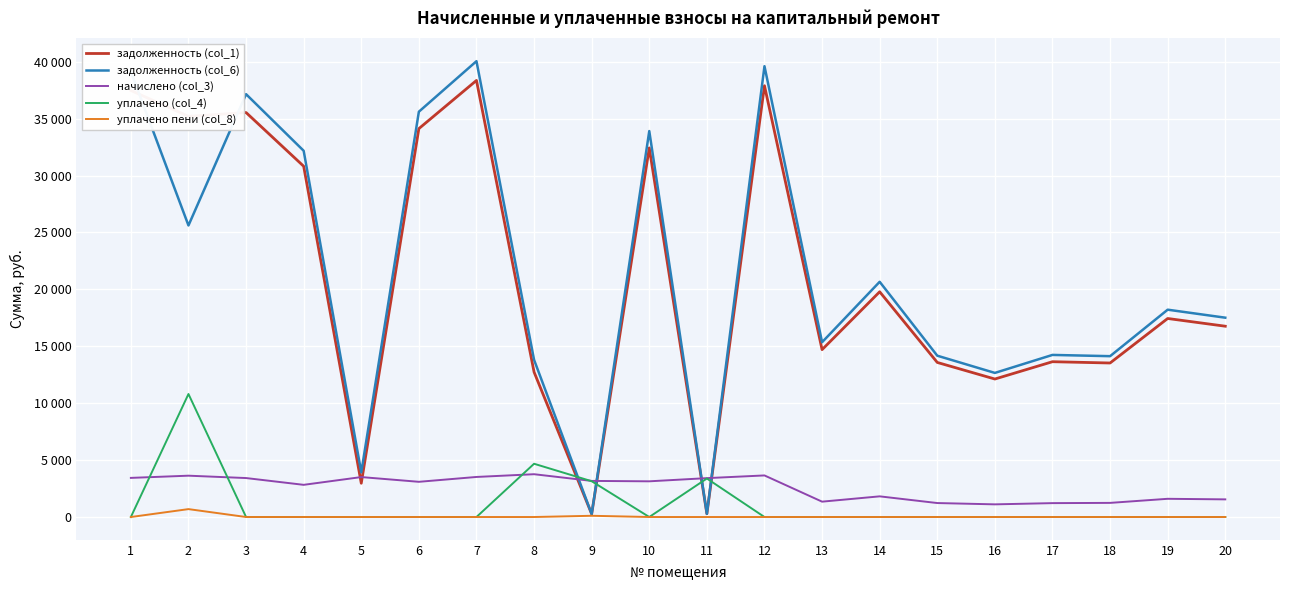

After their last crossing, which series has the higher values: начислено (col_3) or уплачено (col_4)?

начислено (col_3)